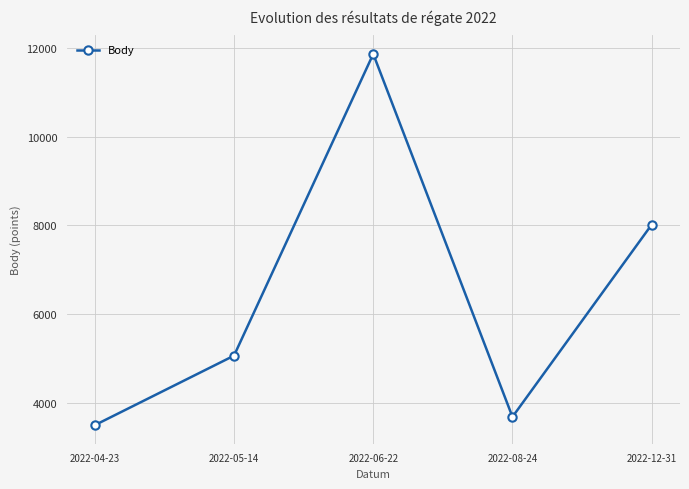

Reading left to right, transcribe all the data shown in this chart.

3493	5060	11861	3680	8014